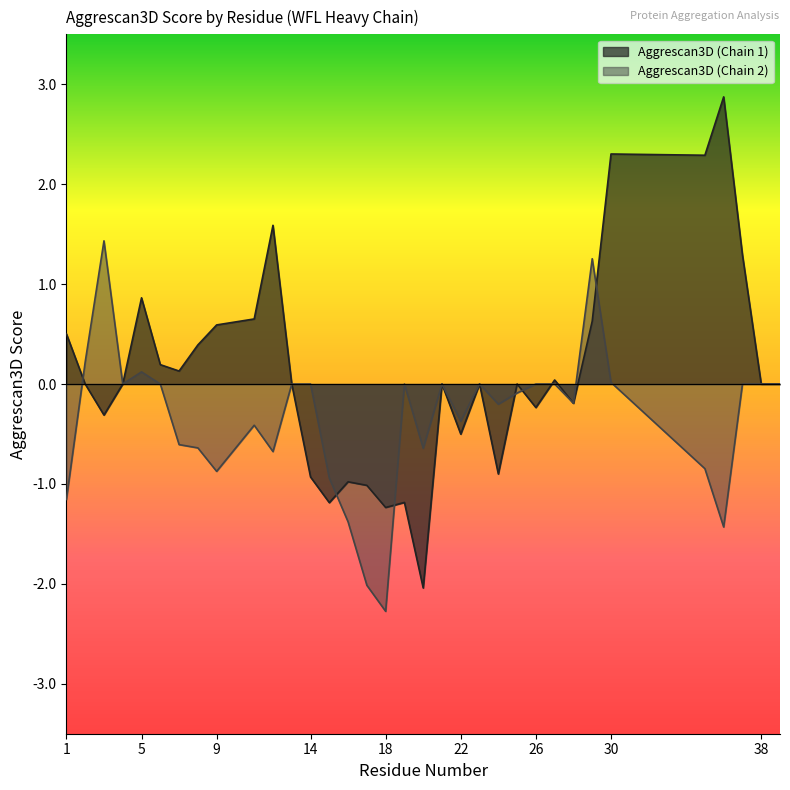

What is the maximum value for Aggrescan3D (Chain 1)?

2.9